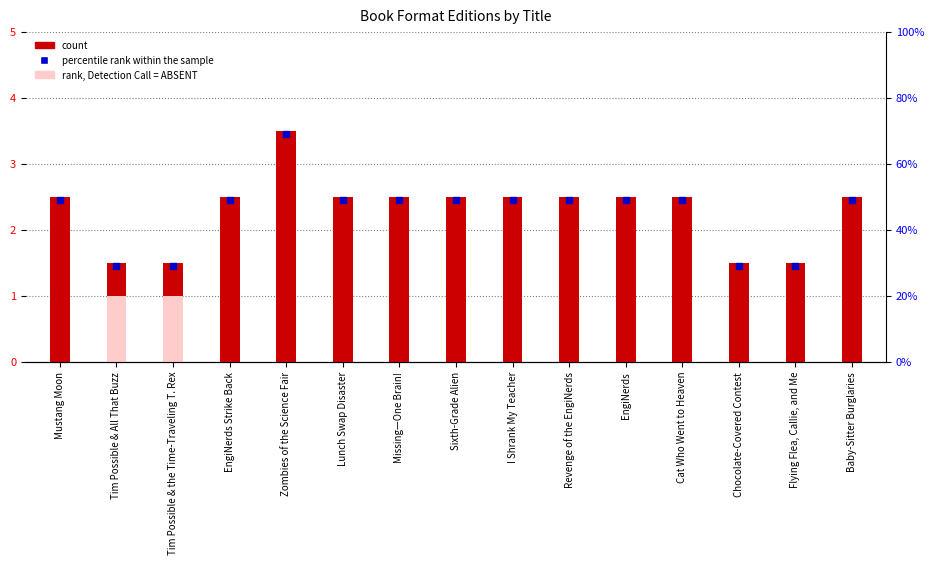

At how many categories does at least one series exceed 2?

11